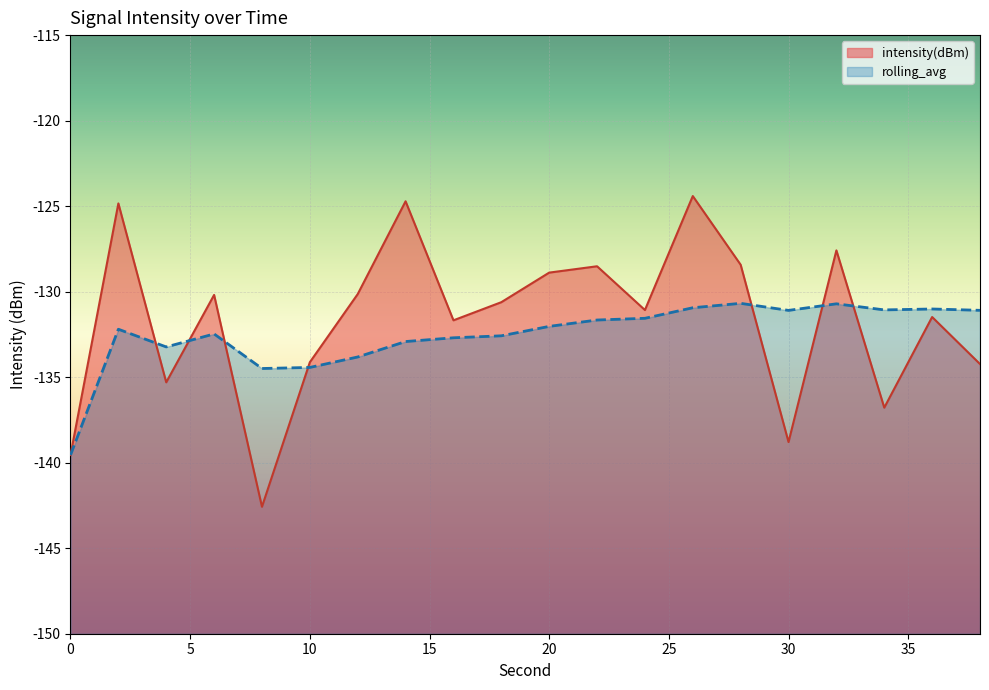

Reading left to right, transcribe all the data shown in this chart.

intensity(dBm): 0=-139.6	2=-124.8	4=-135.3	6=-130.2	8=-142.6	10=-134.1	12=-130.1	14=-124.7	16=-131.7	18=-130.6	20=-128.9	22=-128.5	24=-131.1	26=-124.4	28=-128.4	30=-138.8	32=-127.6	34=-136.8	36=-131.5	38=-134.2
rolling_avg: 0=-139.6	2=-132.2	4=-133.2	6=-132.5	8=-134.5	10=-134.4	12=-133.8	14=-132.9	16=-132.7	18=-132.6	20=-132.0	22=-131.7	24=-131.6	26=-130.9	28=-130.7	30=-131.1	32=-130.7	34=-131.1	36=-131.0	38=-131.1